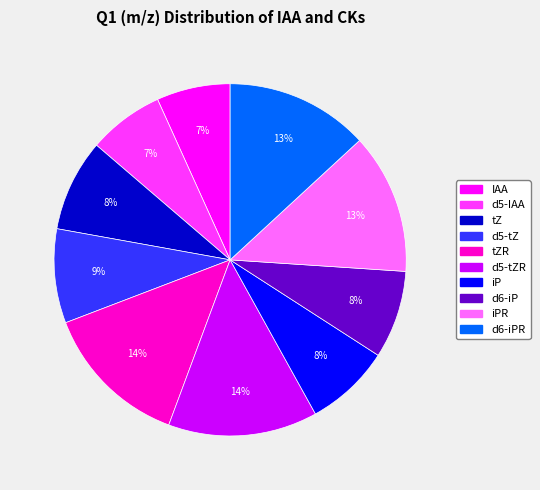

Does any single category account for the majority?

No